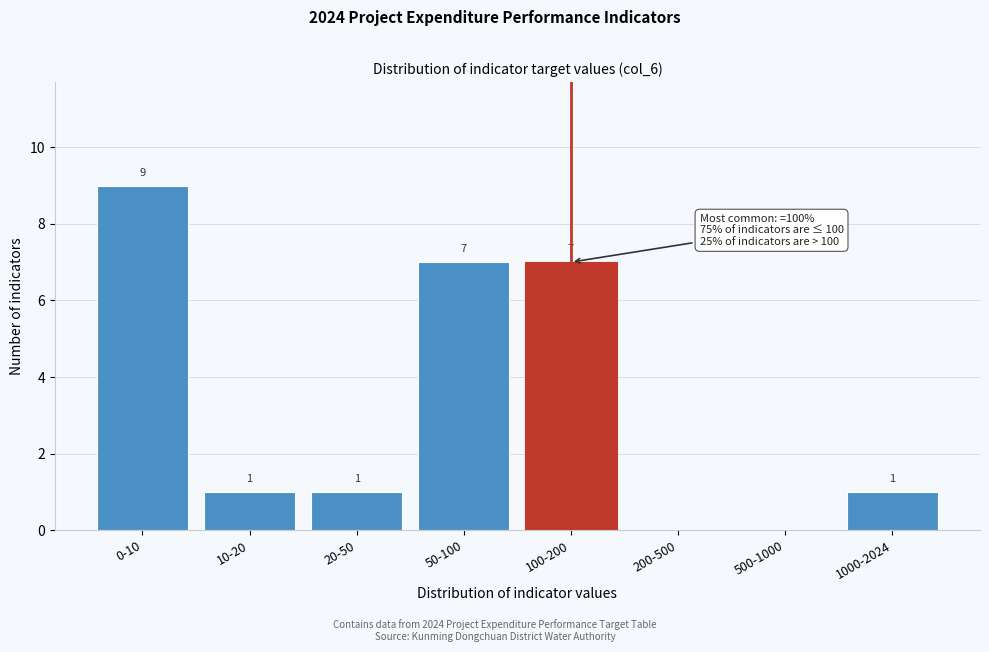

Reading left to right, transcribe all the data shown in this chart.

0-10=9	10-20=1	20-50=1	50-100=7	100-200=7	200-500=0	500-1000=0	1000-2024=1